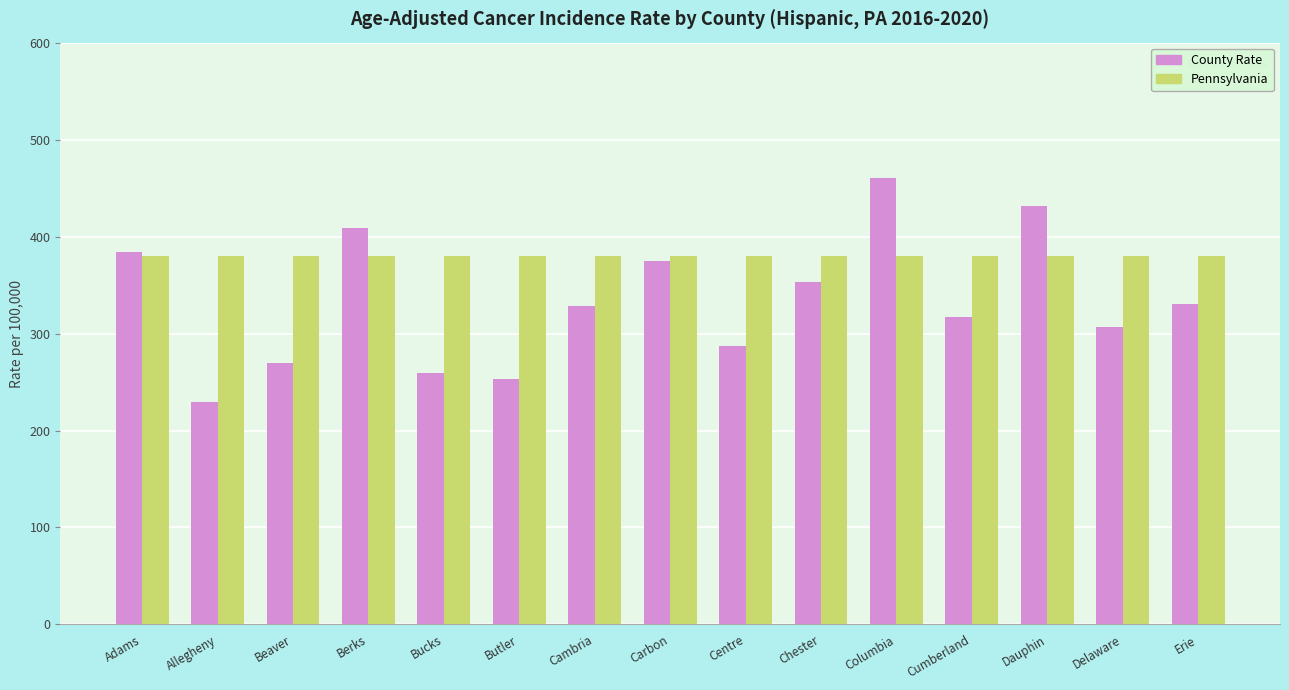

What is the greatest value displayed?

459.9